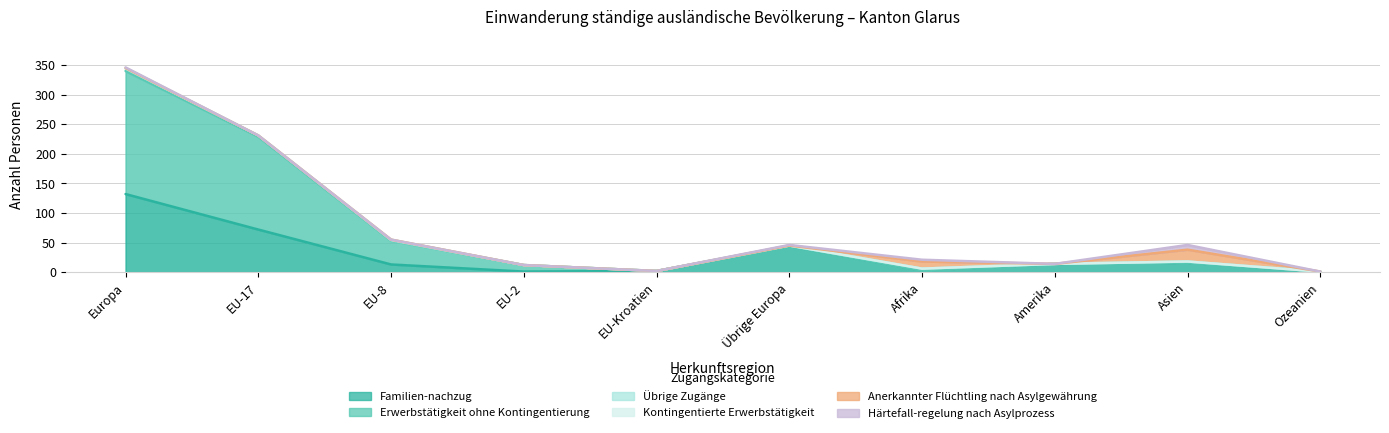

Which category has the highest value across all series?

Europa